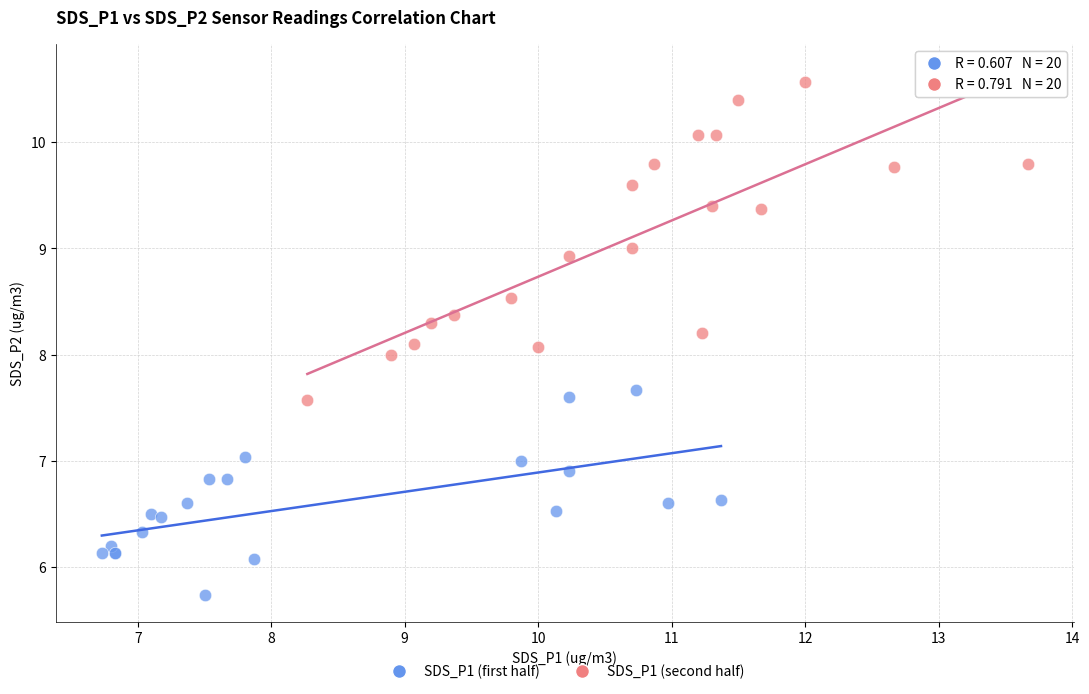

Which series contains the highest Y value?

SDS_P1 (second half)